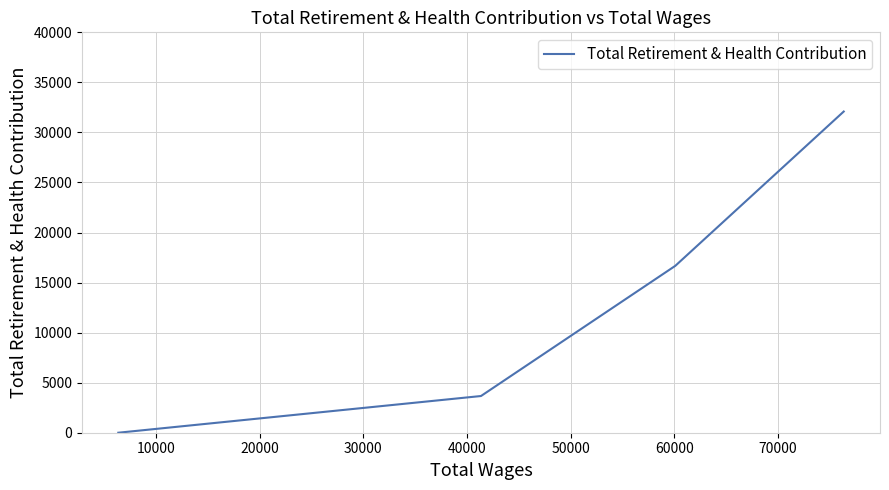

How many data points are above 16675?

1